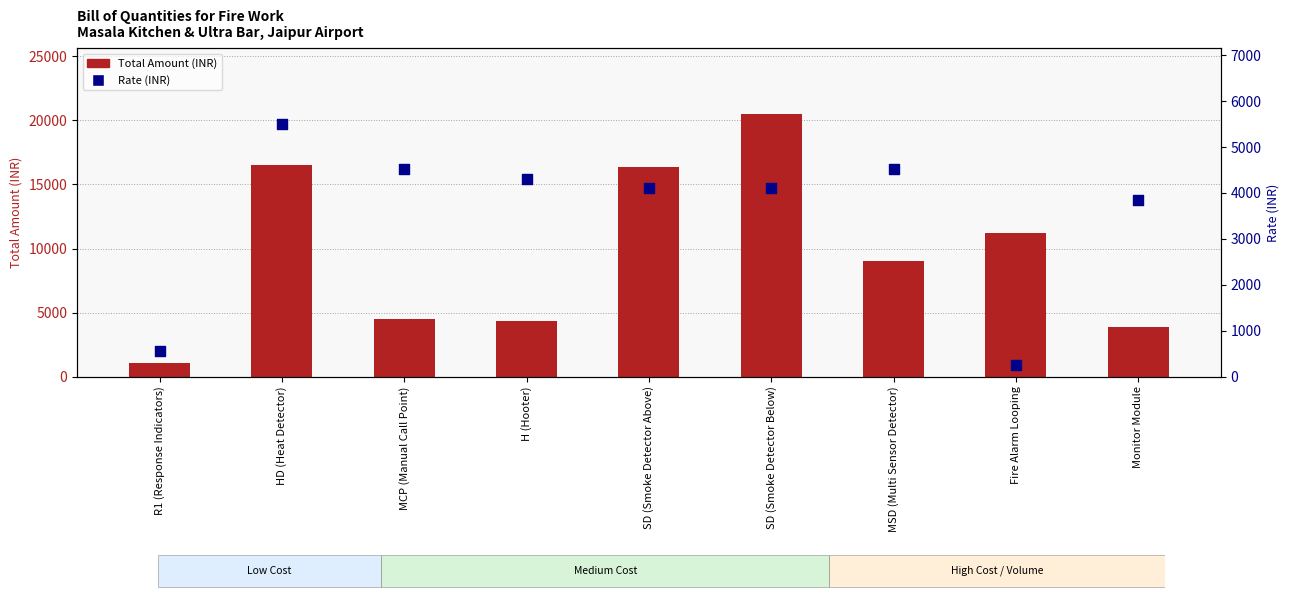

Which series has the largest total across all categories?

Total Amount (INR)